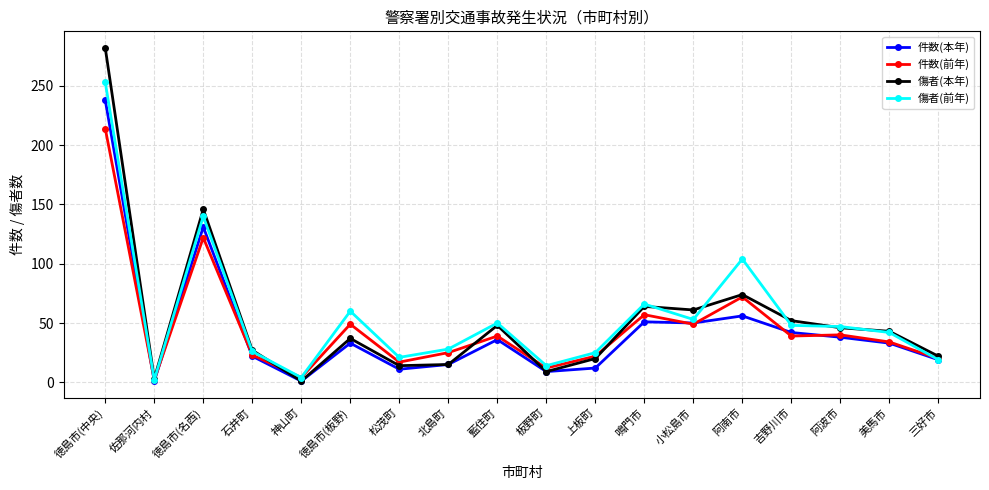

Which series has the largest range (max minus min)?

傷者(本年)